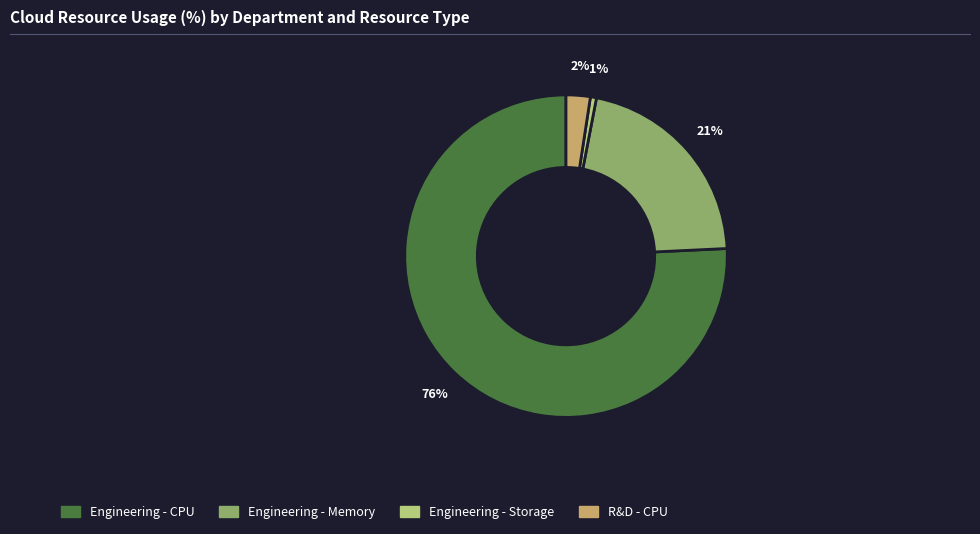

How many slices are in this pie chart?

4